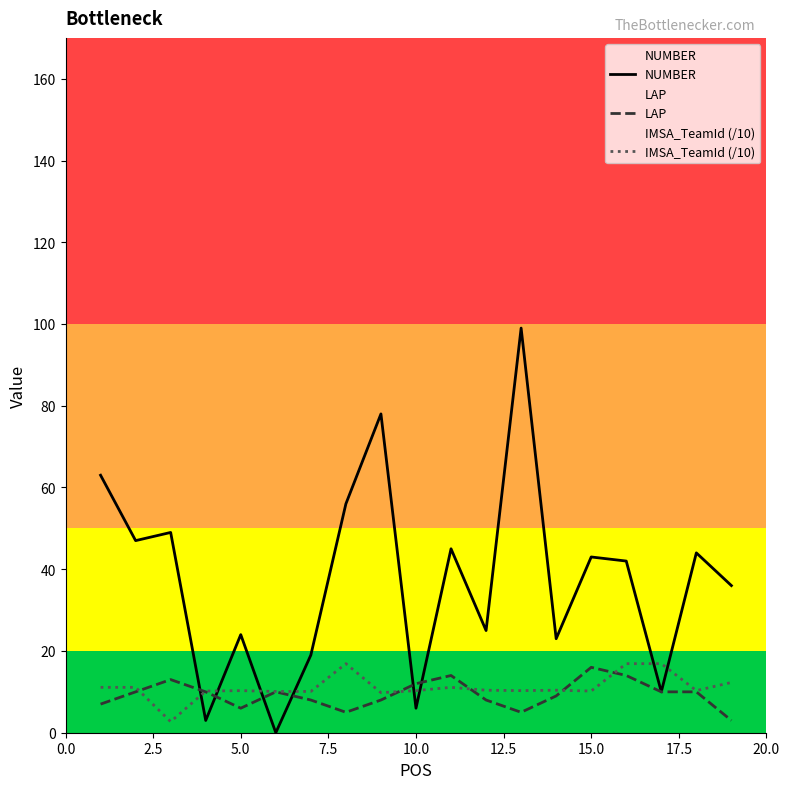

Which series has the largest range (max minus min)?

NUMBER